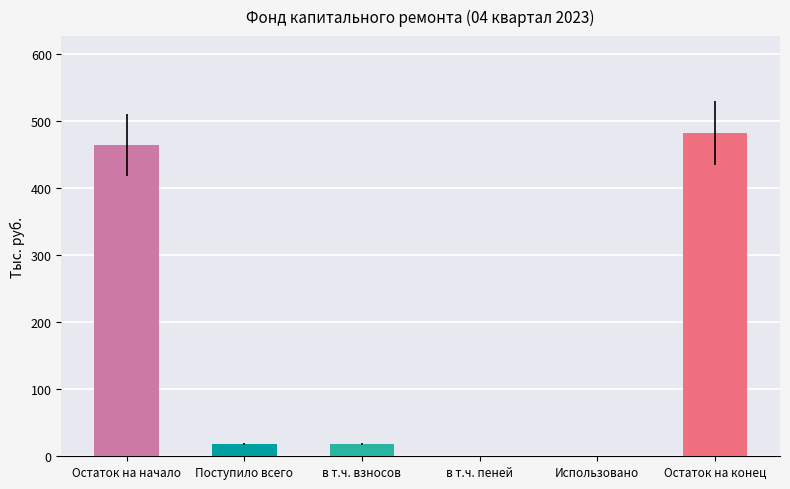

Read the value at Поступило всего.

18.2